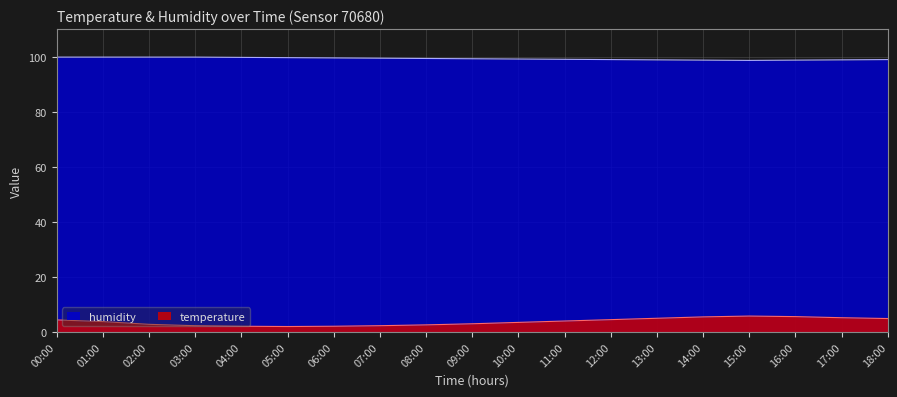

Reading right to left, what are all the values shown in this chart?

temperature: 4.9	5.2	5.6	5.8	5.5	5.0	4.5	4.0	3.5	3.0	2.6	2.3	2.1	2.0	2.1	2.3	2.8	3.8	4.4
humidity: 99.0	98.9	98.8	98.7	98.8	98.9	99.0	99.1	99.2	99.3	99.4	99.5	99.6	99.7	99.8	99.9	99.9	99.9	99.9